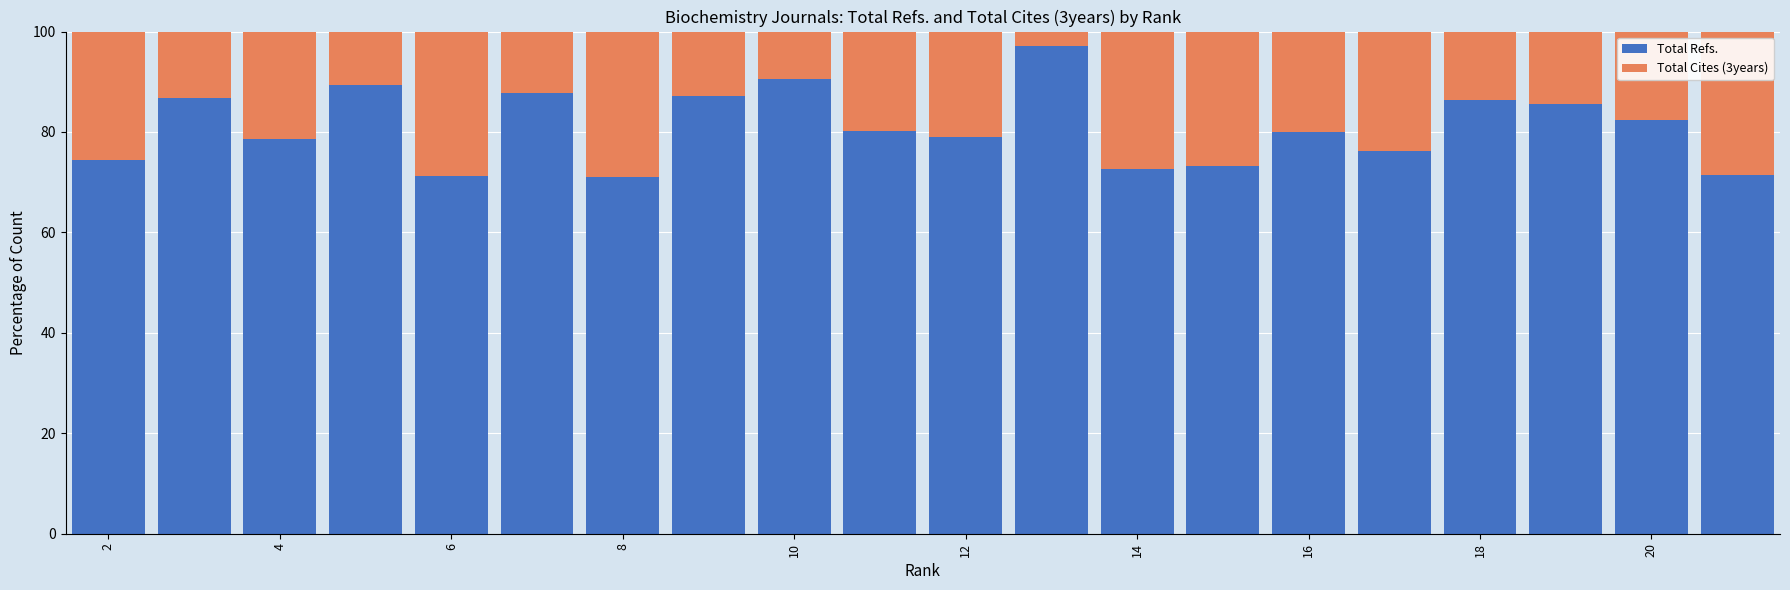

What is the average value of the Total Refs. series?

81.0